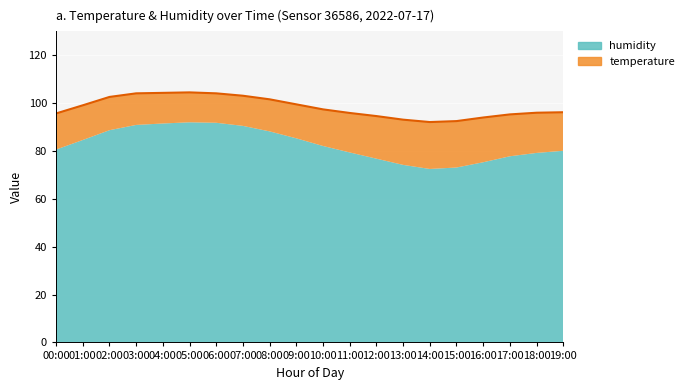

Rank the categories by value from lowest to highest.

14:00, 15:00, 13:00, 16:00, 12:00, 17:00, 00:00, 11:00, 18:00, 19:00, 10:00, 01:00, 09:00, 08:00, 02:00, 07:00, 06:00, 03:00, 04:00, 05:00